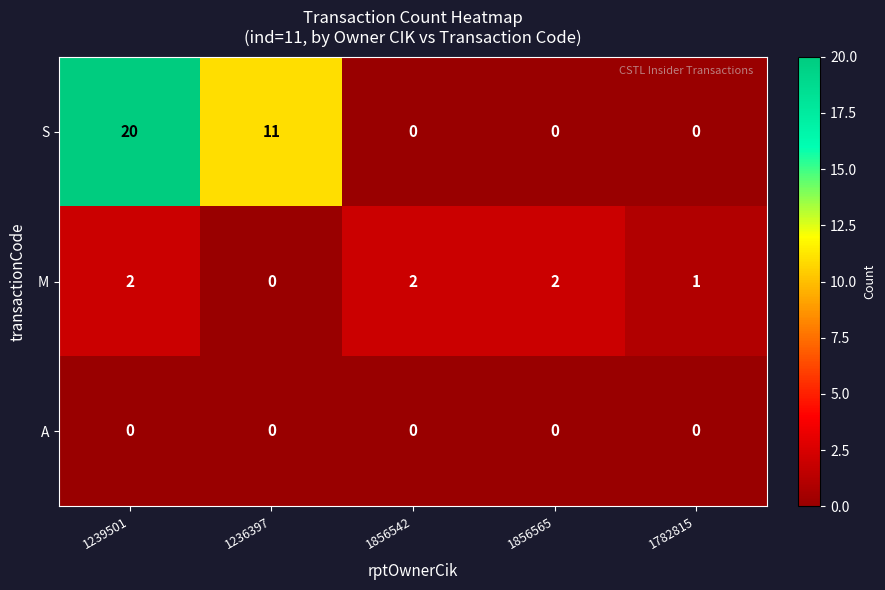

What is the difference between the maximum and second lowest values in the S series?

20